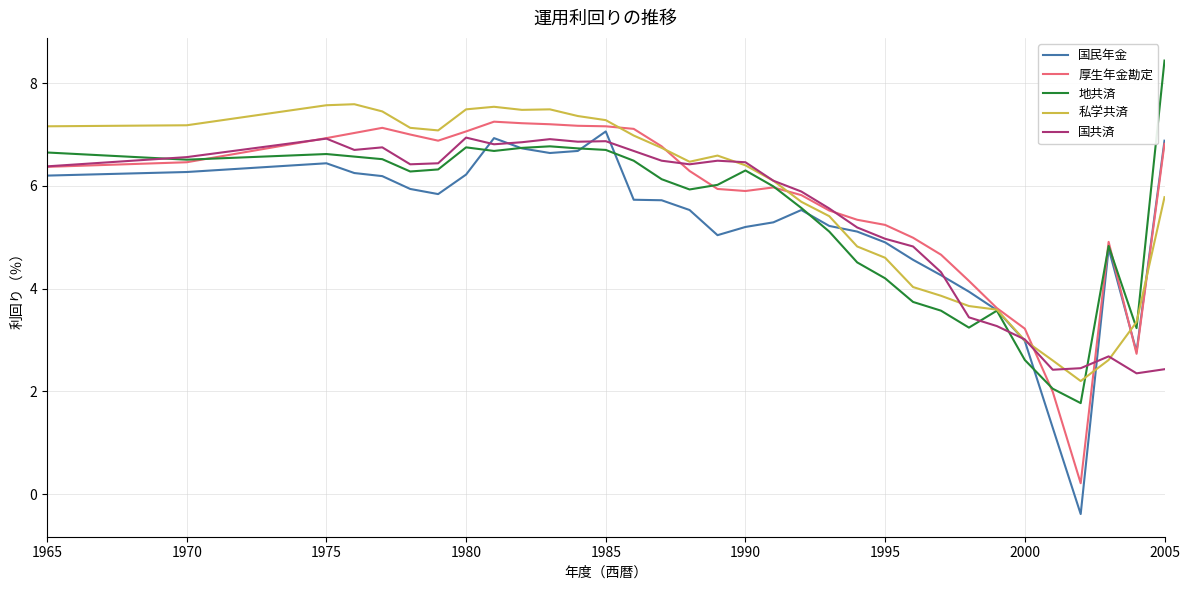

Which series has the largest range (max minus min)?

国民年金